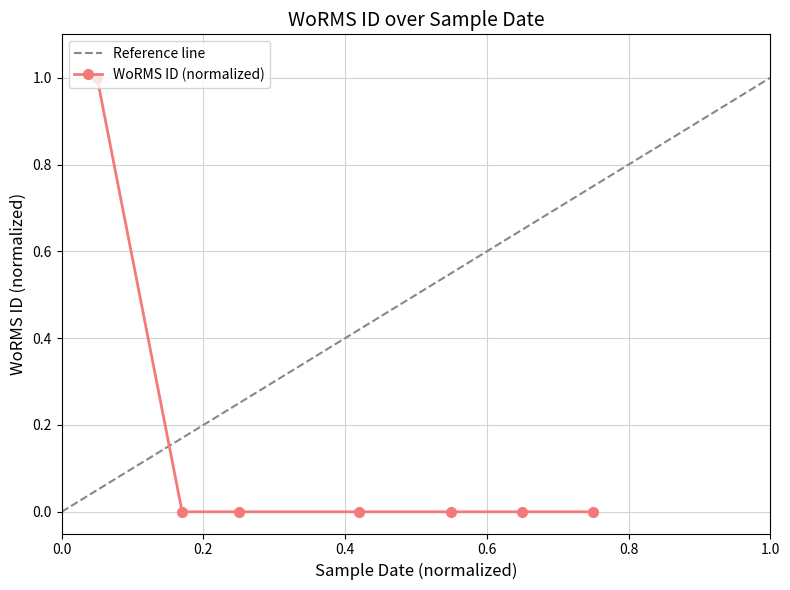

True or false: WoRMS ID (normalized) has more than 2 points higher than both neighbors.

False